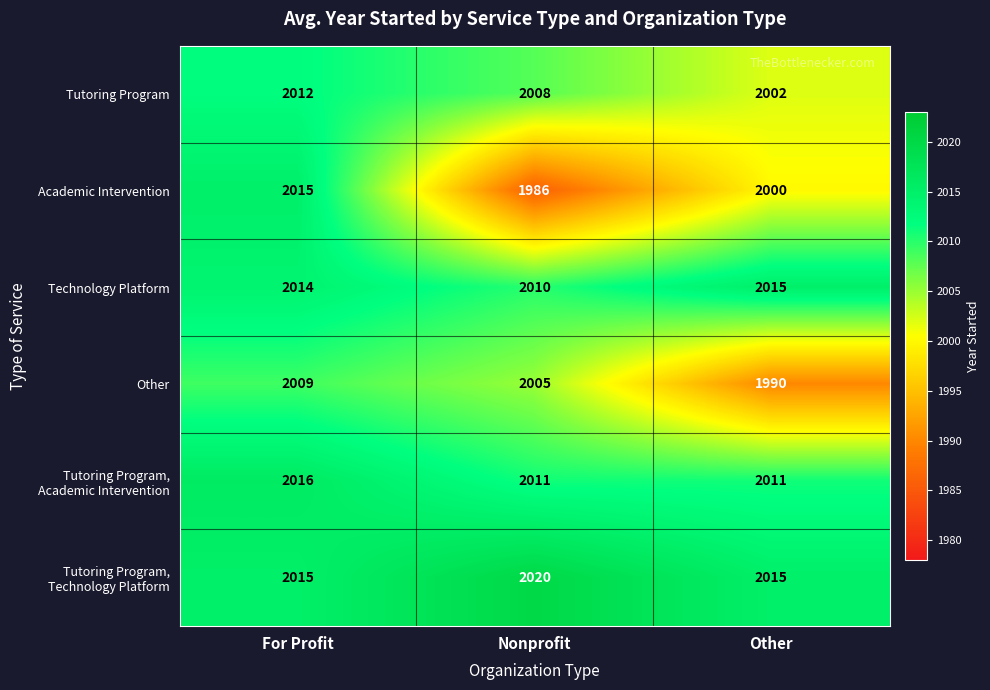

At which label is Academic Intervention closest to 2000?

Other